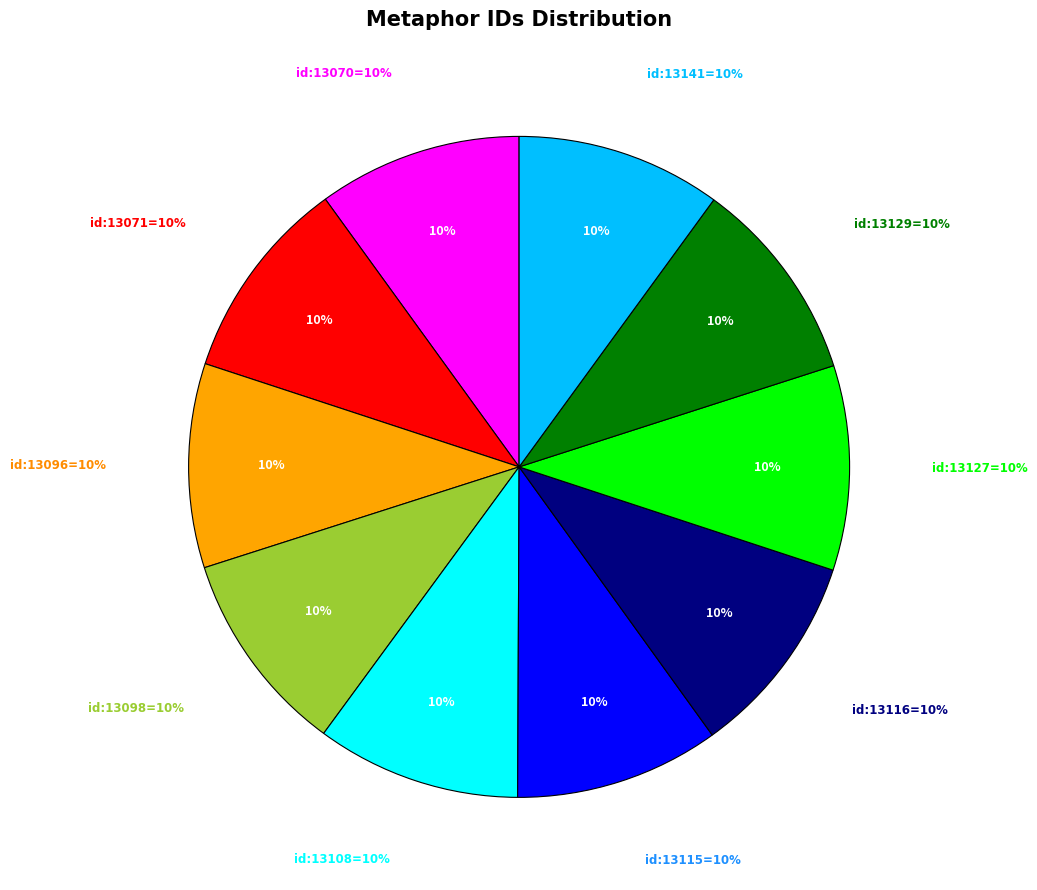

Does id:13141 represent more than half of the total?

No